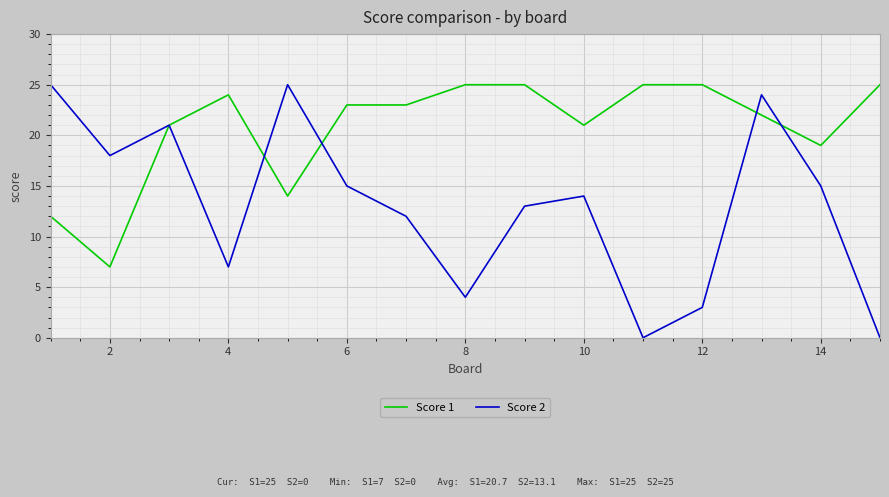

Count the number of data series in this chart.

2